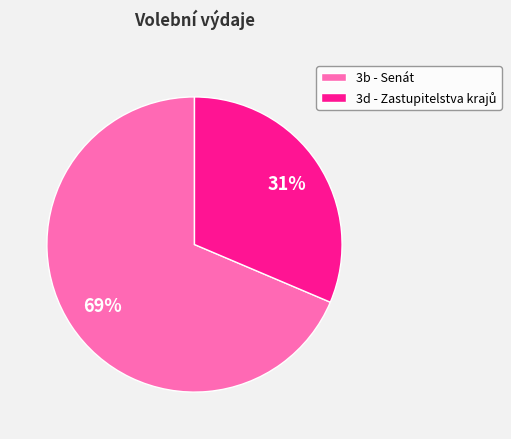

Does any single category account for the majority?

Yes